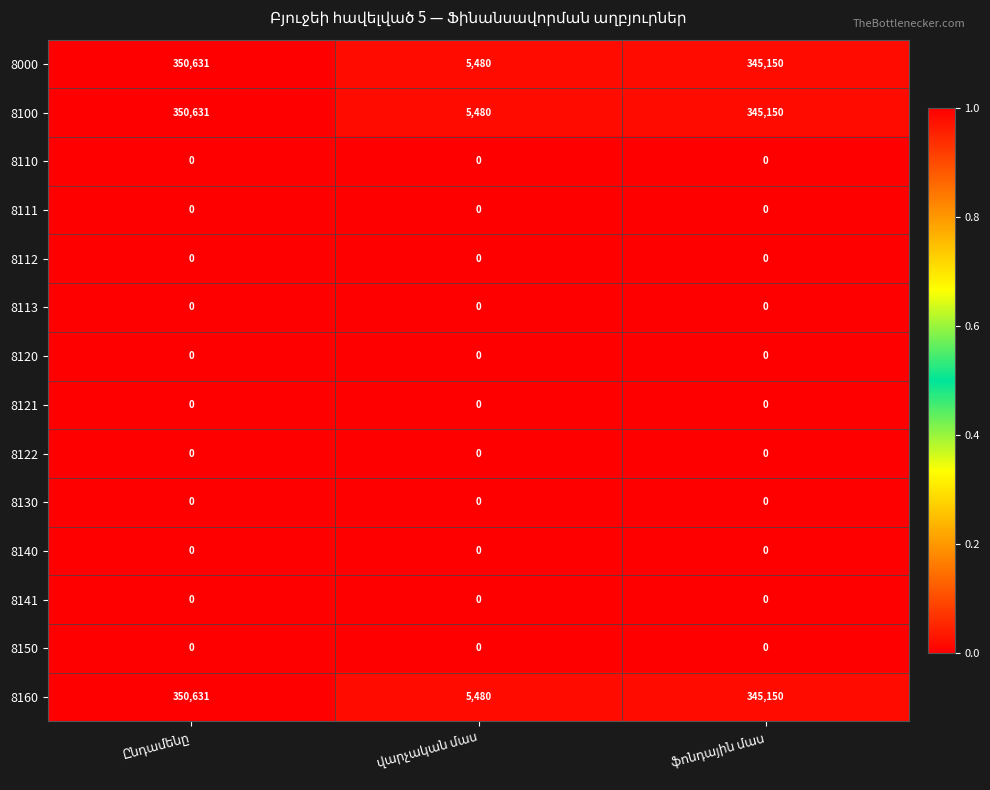

What is the maximum value for 8000?

350631